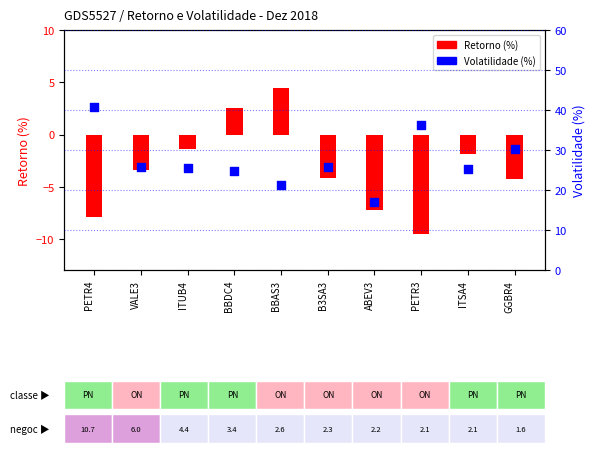

At how many categories does at least one series exceed -1?

10